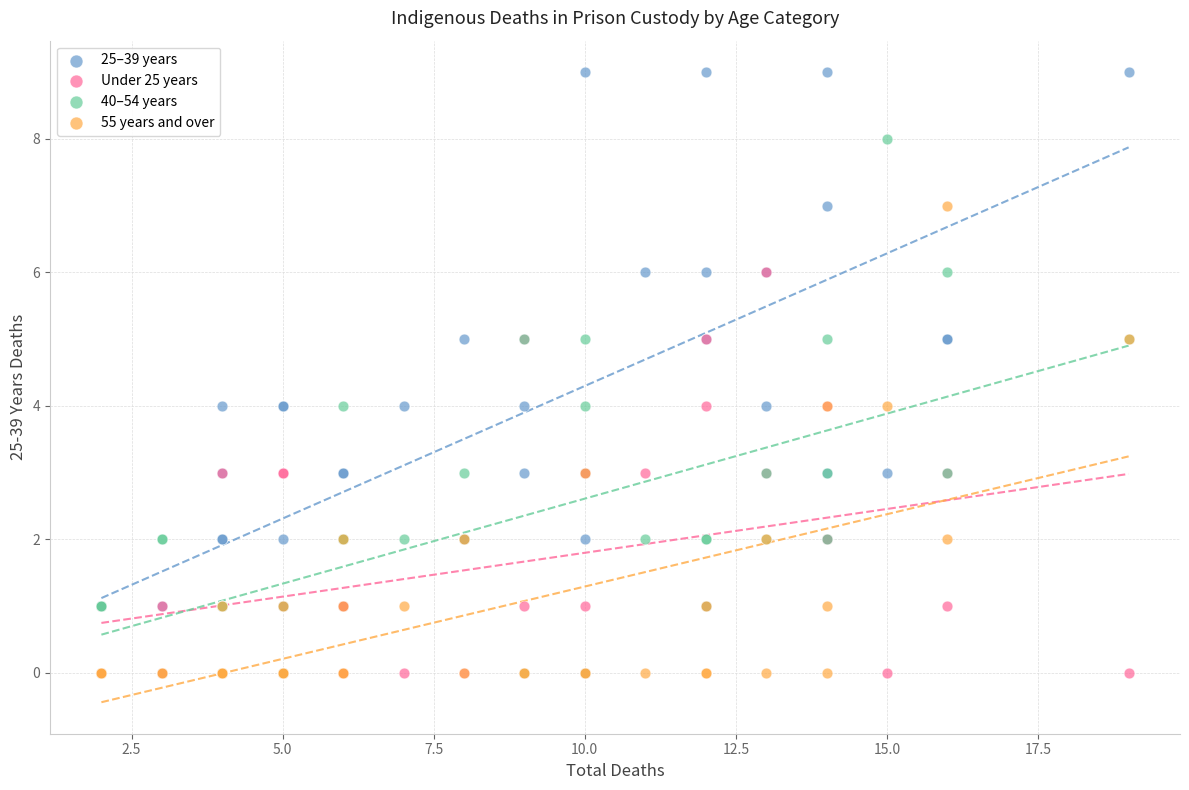

Which series has the widest spread of Y values?

25–39 years